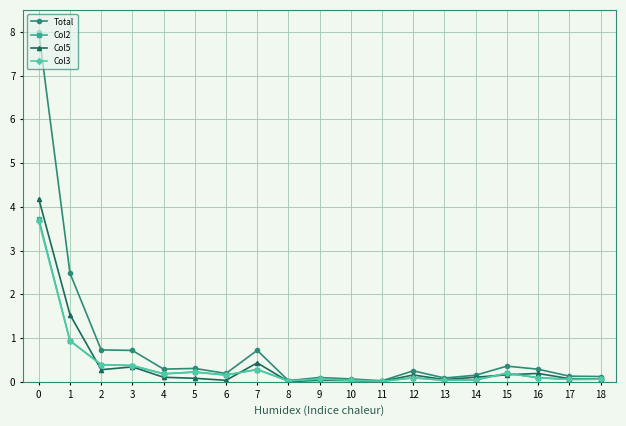

How many distinct data groups are displayed?

4